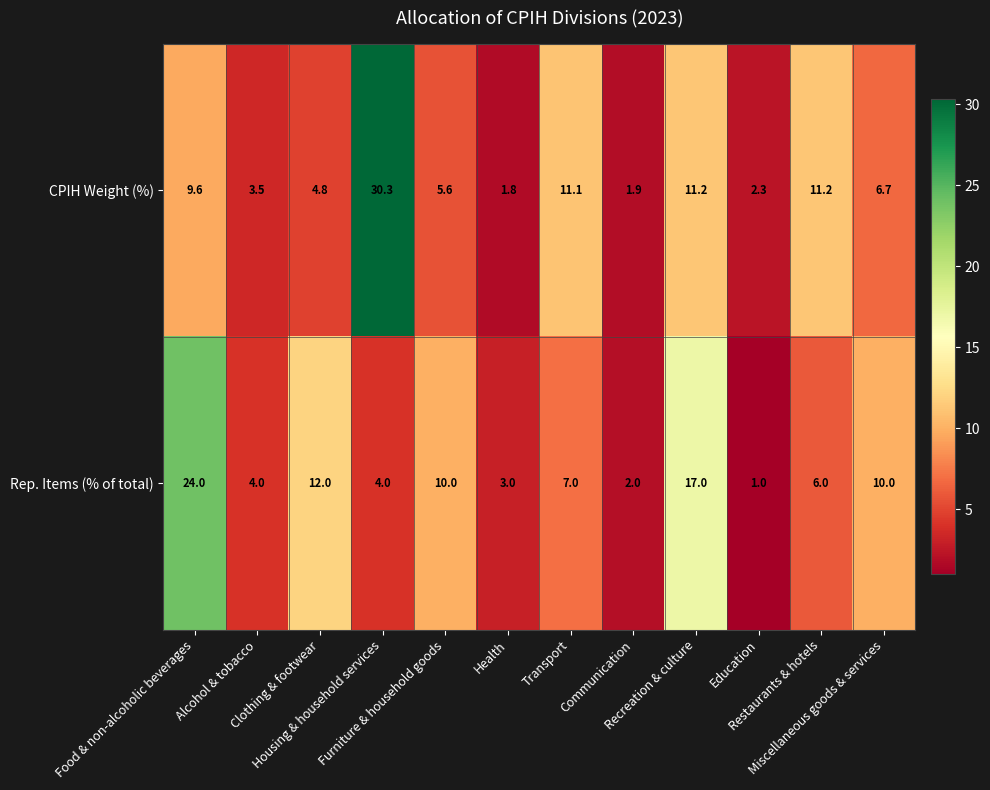

Rank the series at Housing & household services from lowest to highest value.

Rep. Items (% of total), CPIH Weight (%)